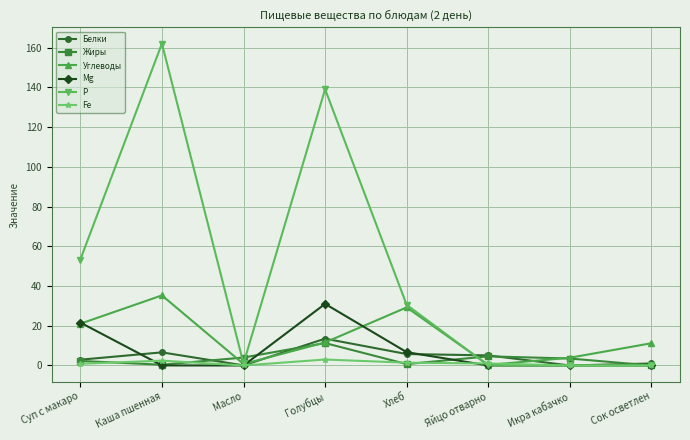

How many interior local peaks does the Жиры series have?

2